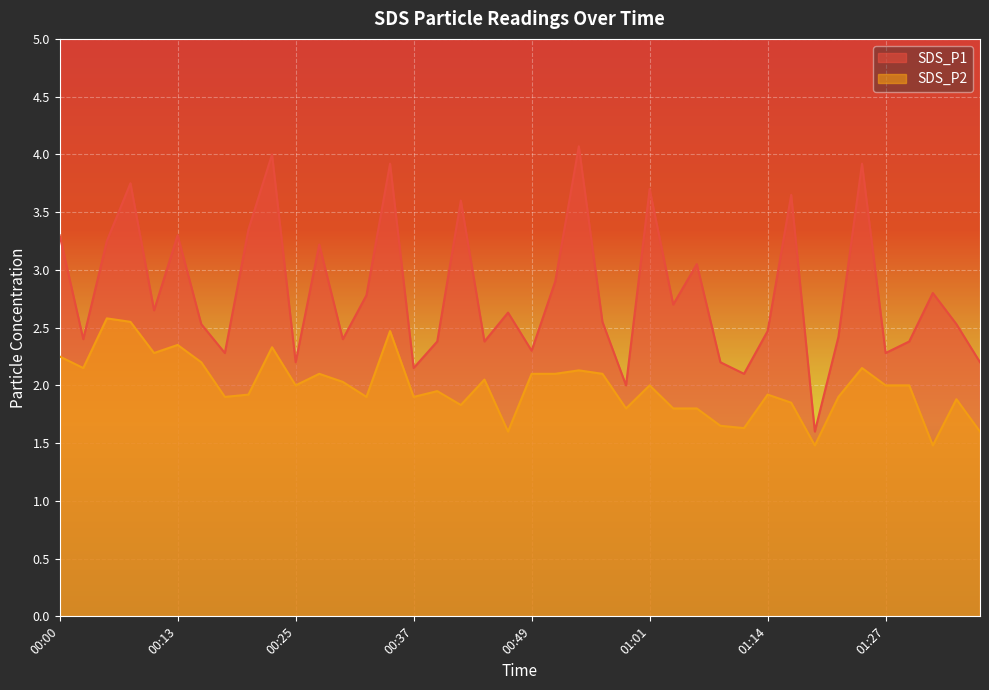

Reading left to right, what are all the values shown in this chart?

SDS_P1: 00:00=3.3	00:03=2.4	00:05=3.2	00:08=3.8	00:10=2.6	00:13=3.3	00:15=2.5	00:17=2.3	00:20=3.4	00:22=4.0	00:25=2.2	00:27=3.2	00:30=2.4	00:32=2.8	00:34=3.9	00:37=2.1	00:39=2.4	00:42=3.6	00:44=2.4	00:47=2.6	00:49=2.3	00:52=2.9	00:54=4.1	00:56=2.5	00:59=2.0	01:01=3.7	01:04=2.7	01:06=3.0	01:09=2.2	01:12=2.1	01:14=2.5	01:17=3.6	01:19=1.6	01:22=2.4	01:24=3.9	01:27=2.3	01:29=2.4	01:32=2.8	01:34=2.5	01:37=2.2
SDS_P2: 00:00=2.2	00:03=2.1	00:05=2.6	00:08=2.5	00:10=2.3	00:13=2.4	00:15=2.2	00:17=1.9	00:20=1.9	00:22=2.3	00:25=2.0	00:27=2.1	00:30=2.0	00:32=1.9	00:34=2.5	00:37=1.9	00:39=1.9	00:42=1.8	00:44=2.0	00:47=1.6	00:49=2.1	00:52=2.1	00:54=2.1	00:56=2.1	00:59=1.8	01:01=2.0	01:04=1.8	01:06=1.8	01:09=1.6	01:12=1.6	01:14=1.9	01:17=1.9	01:19=1.5	01:22=1.9	01:24=2.1	01:27=2.0	01:29=2.0	01:32=1.5	01:34=1.9	01:37=1.6